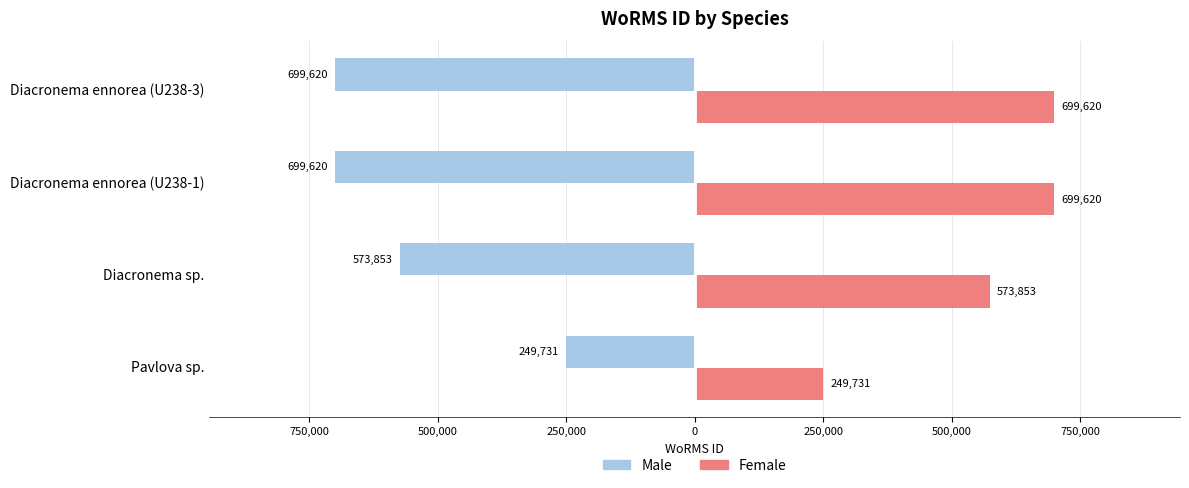

What are all the series names shown in the legend?

Male, Female